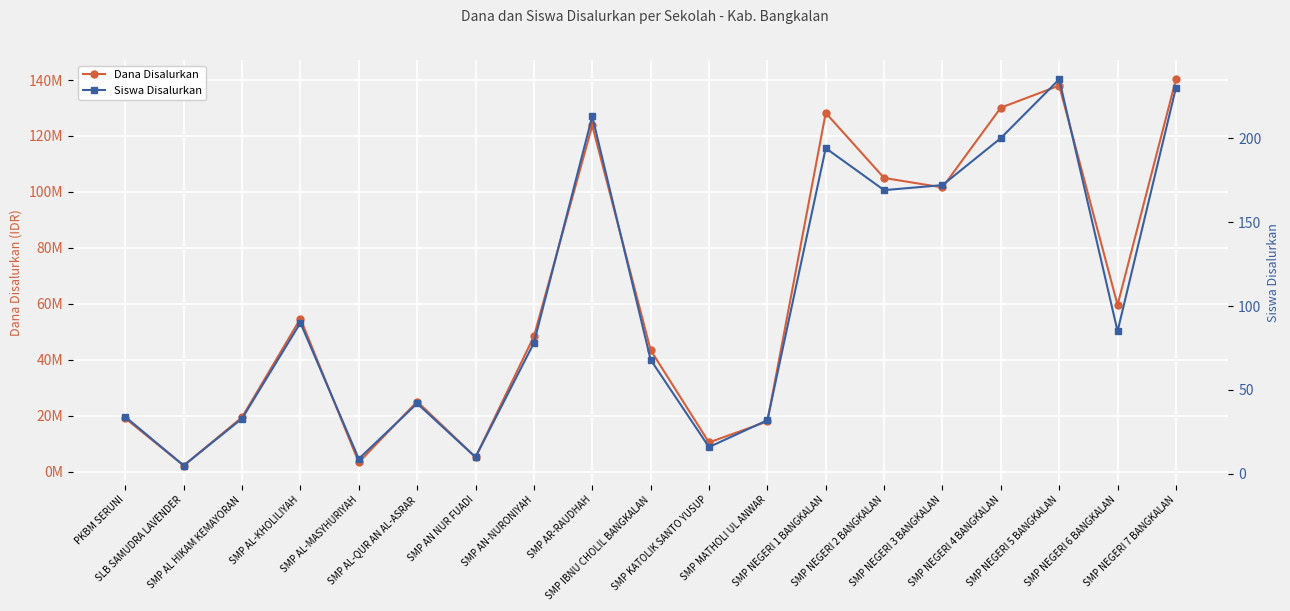

True or false: Siswa Disalurkan and Dana Disalurkan intersect in this chart.

False